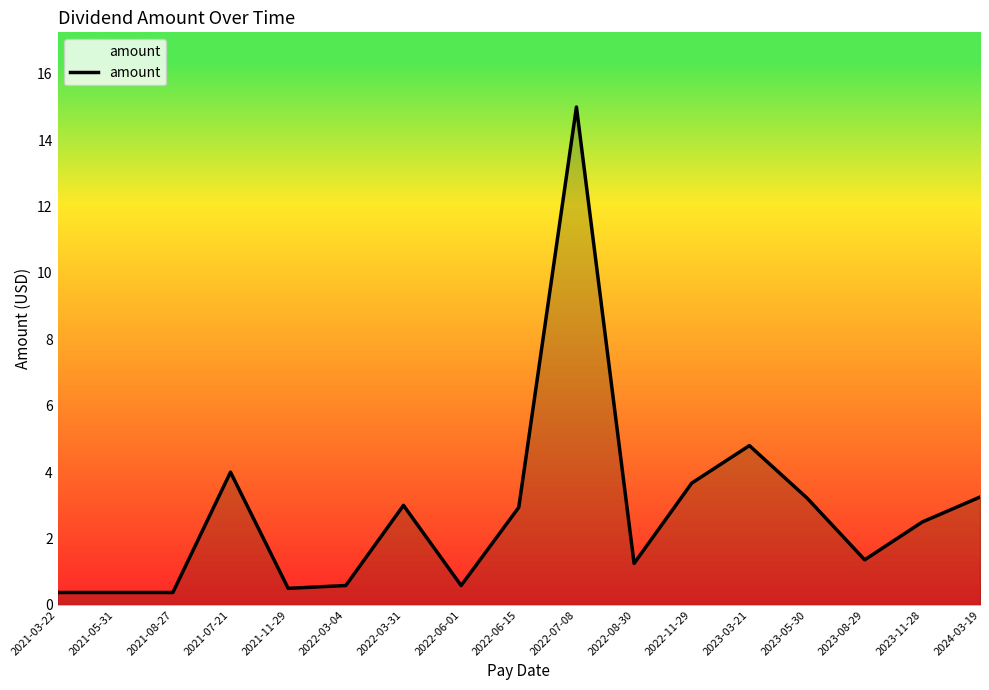

Is it true that the value at 2022-03-31 is 3.9?

False